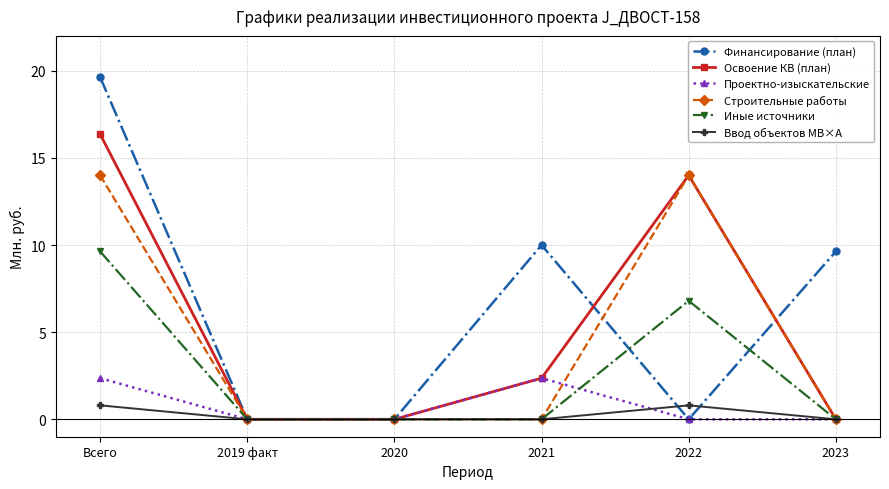

Does the chart have visible grid lines?

Yes